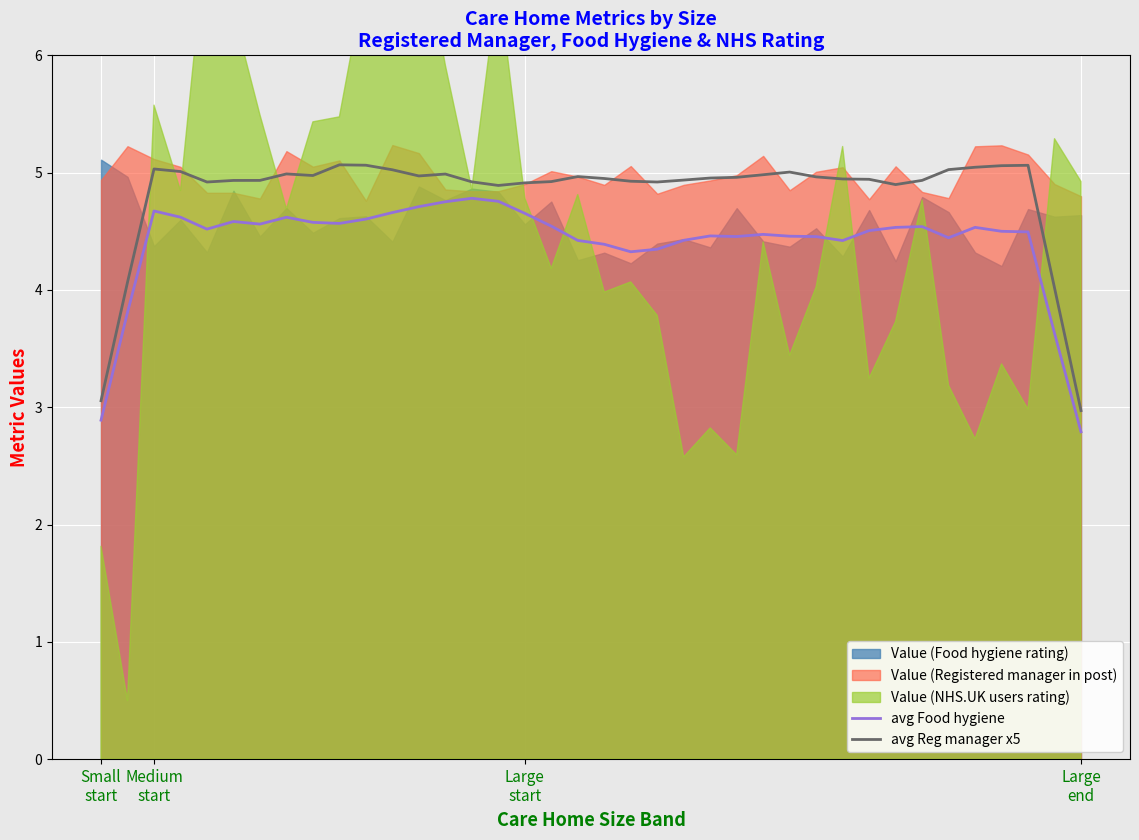

True or false: avg Reg manager x5 and avg Food hygiene intersect in this chart.

False